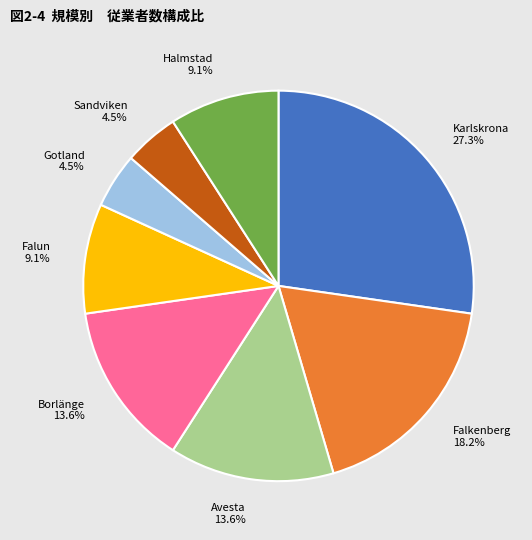

What is the largest slice in the pie chart?

Karlskrona